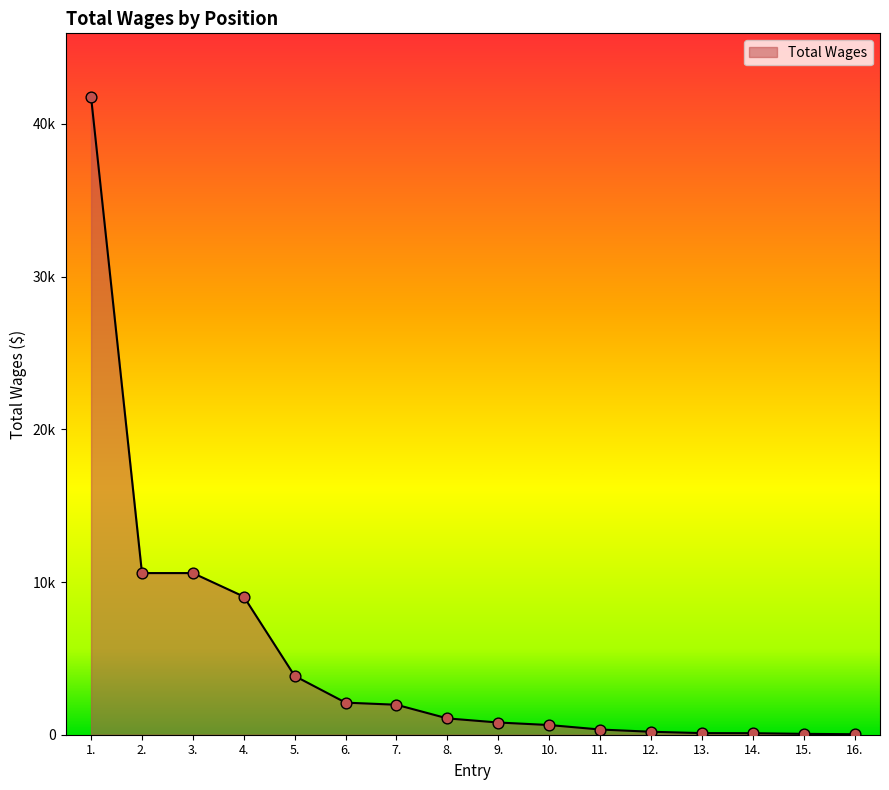

Which has a higher value, 7. or 5.?

5.